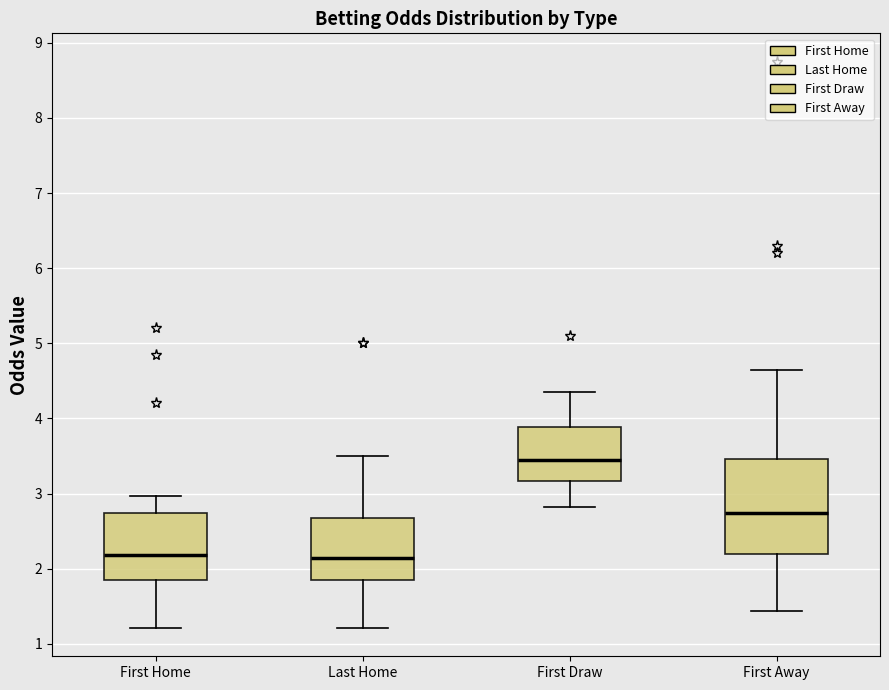

Reading left to right, read every box against the y-axis: the position of its median line, the range the box covers, and the ends of its whiskers. The values are not printed on the chart, so give them approximately, as read against the axis.

First Home: median 2.2, box 1.8 to 2.7, whiskers 1.2 to 3.0
Last Home: median 2.1, box 1.8 to 2.7, whiskers 1.2 to 3.5
First Draw: median 3.5, box 3.2 to 3.9, whiskers 2.8 to 4.4
First Away: median 2.7, box 2.2 to 3.5, whiskers 1.4 to 4.7